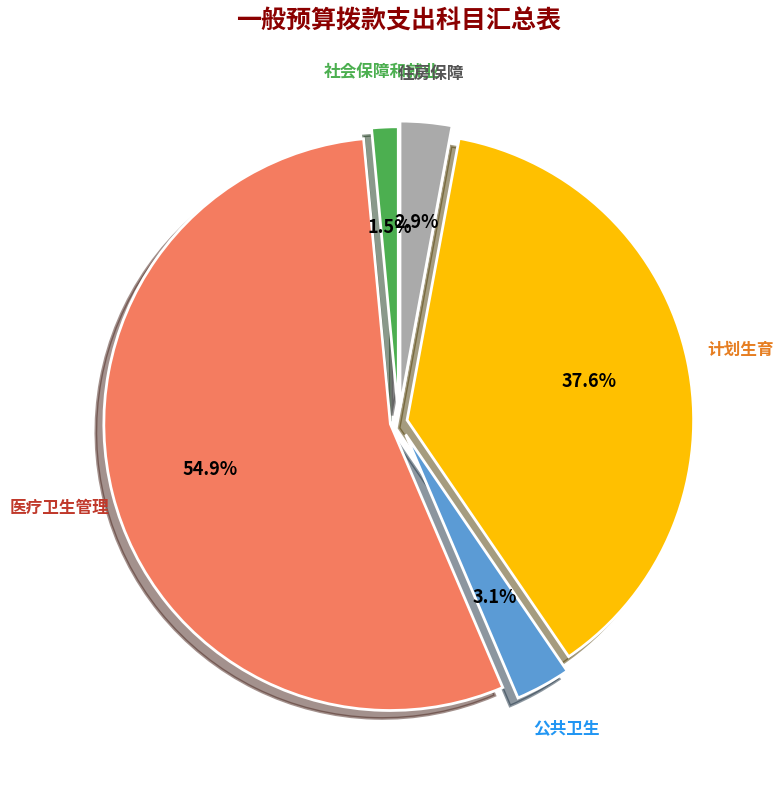

Is there a majority slice in this chart?

Yes